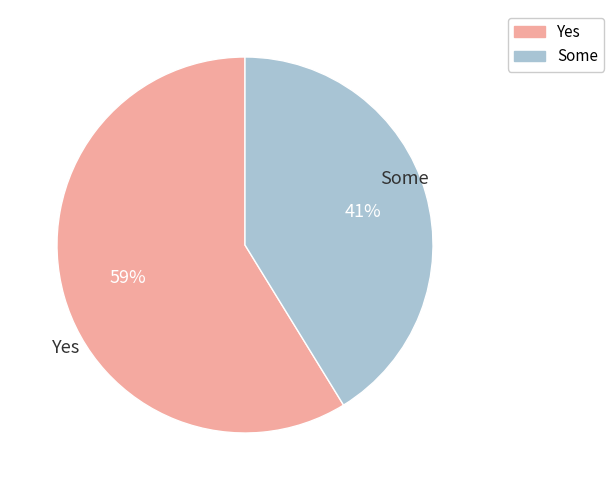

Does any single category account for the majority?

Yes